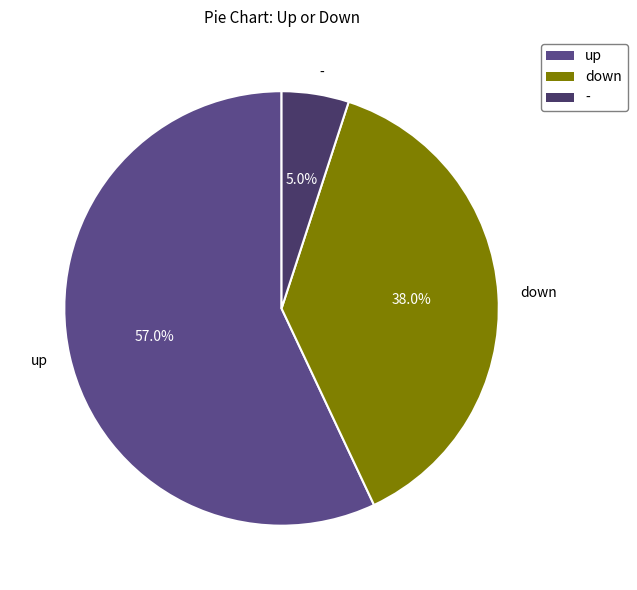

Is there a majority slice in this chart?

Yes